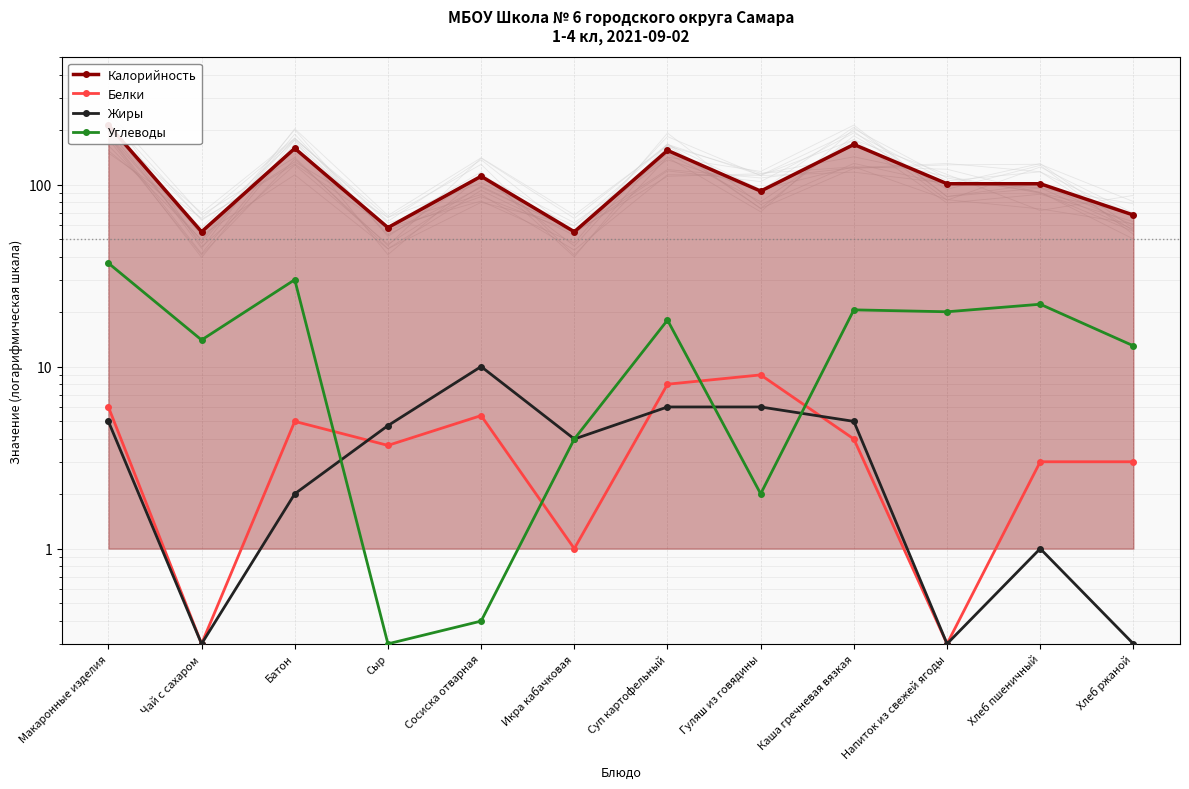

In Жиры, how many points are higher than both neighbors (excluding endpoints)?

2